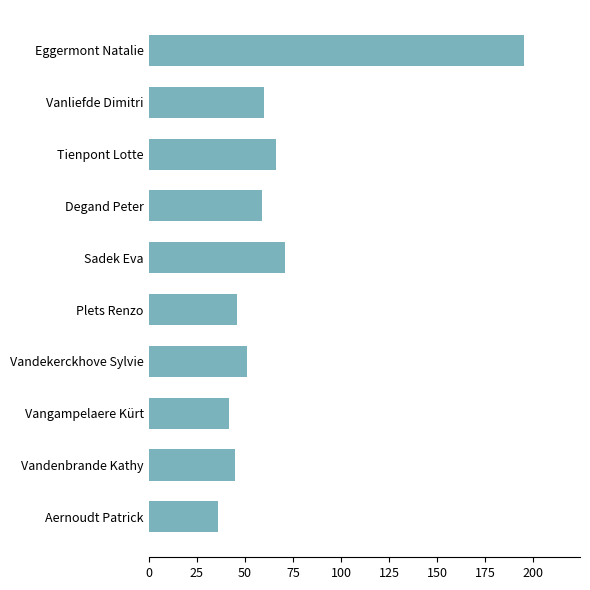

The chart shows a value of 86 at Degand Peter. True or false?

False